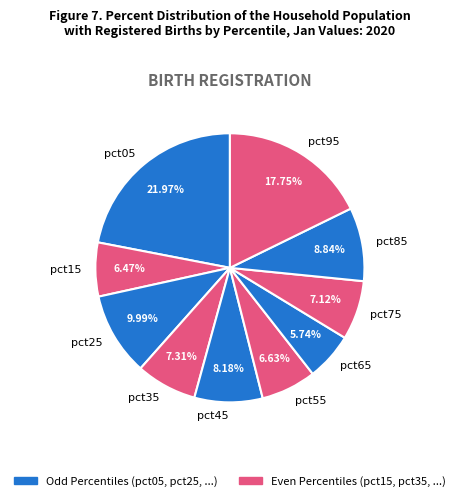

Which category has the smallest portion of the pie?

pct65